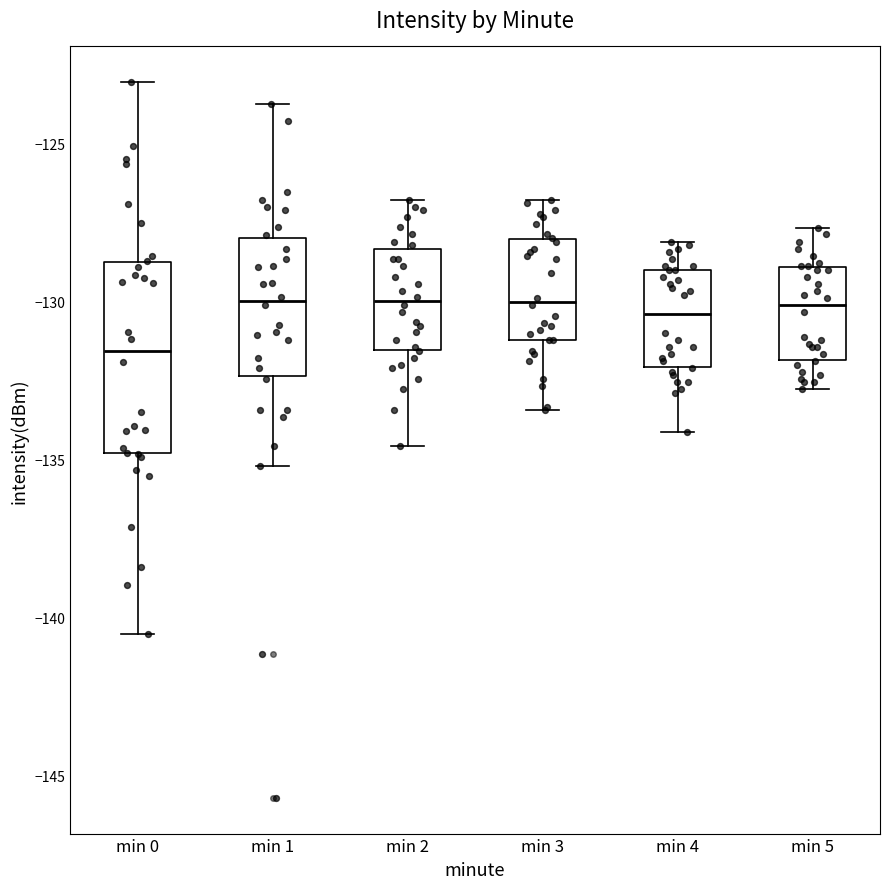

Which box is the tallest, from its lower edge to its upper edge?

min 0